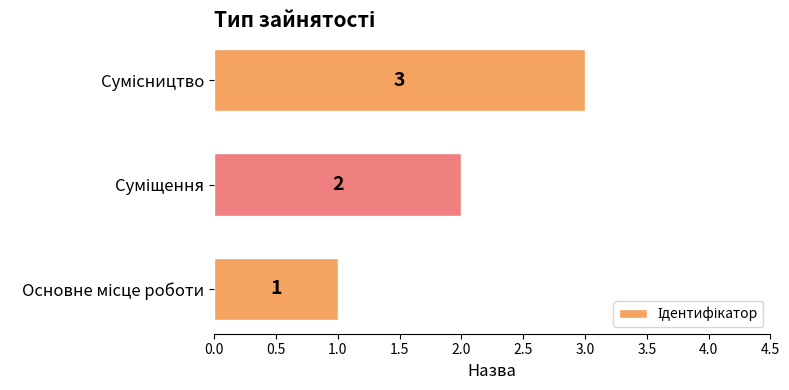

What is the average value?

2